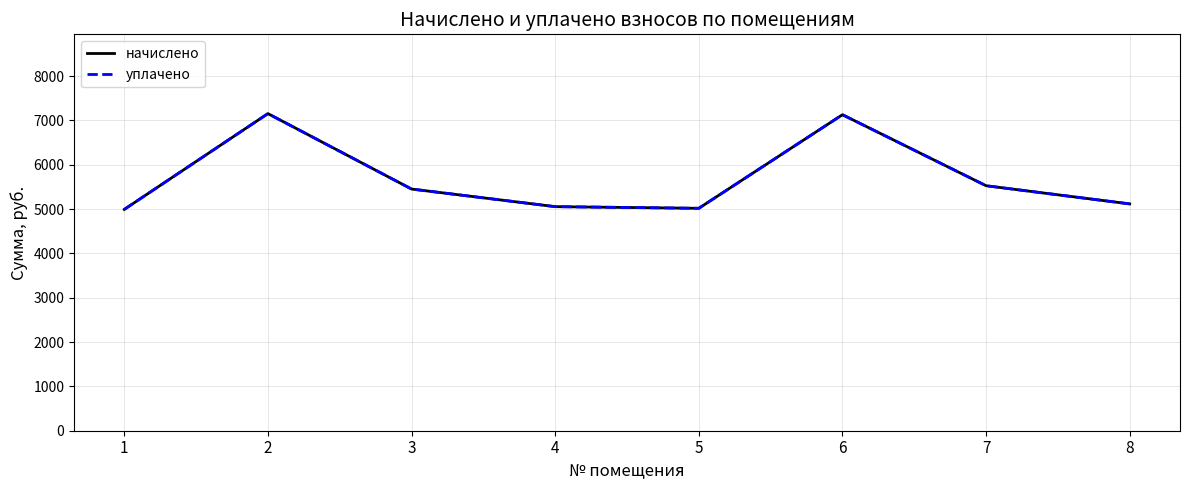

Reading left to right, extract all data points from this chart.

начислено: 1=4992.8	2=7153.9	3=5452.4	4=5054.9	5=5017.7	6=7129.0	7=5526.9	8=5117.0
уплачено: 1=4992.8	2=7153.9	3=5452.4	4=5054.9	5=5017.7	6=7129.0	7=5526.9	8=5117.0